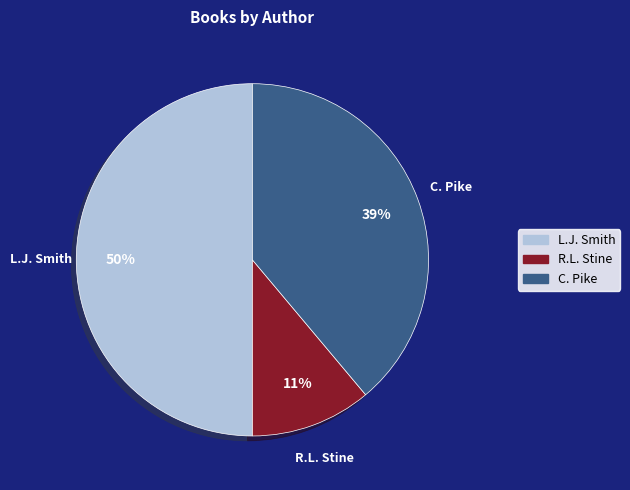

To the nearest percent, what is the difference between the largest and smallest slice percentages?

39%